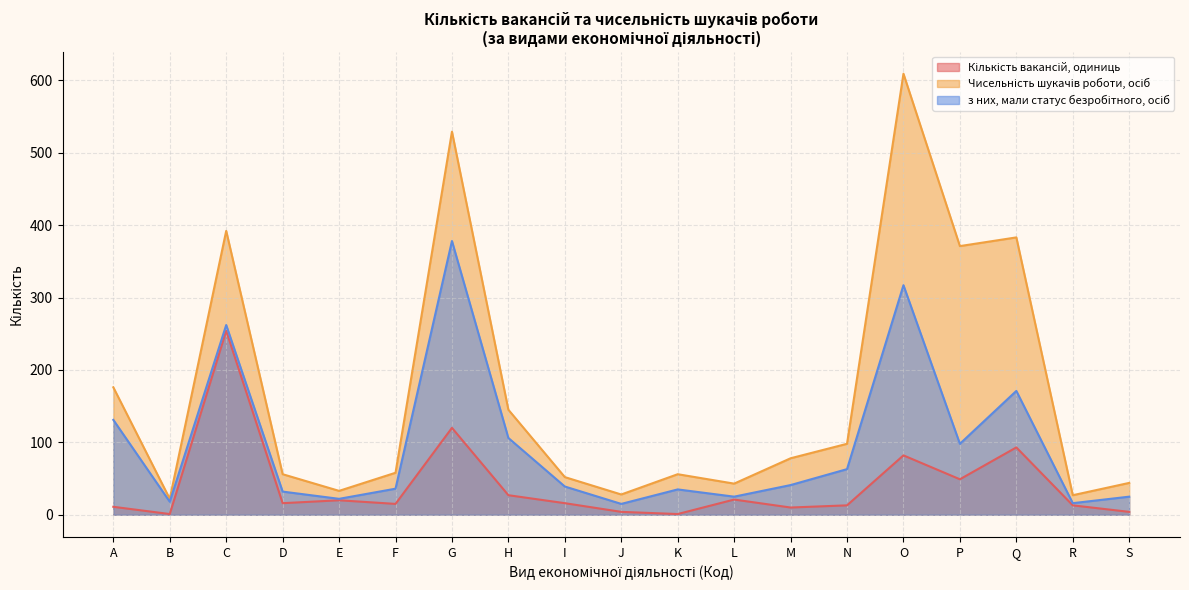

Which series has the widest spread of values?

Чисельність шукачів роботи, осіб